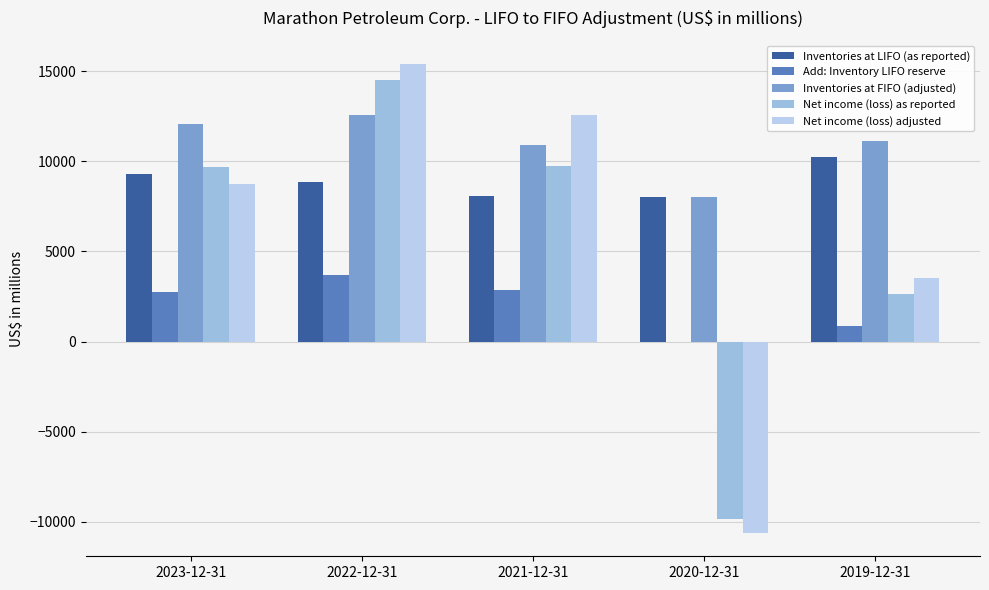

Reading left to right, extract all data points from this chart.

Inventories at LIFO (as reported): 9317	8827	8055	7999	10243
Add: Inventory LIFO reserve: 2770	3720	2840	0	871
Inventories at FIFO (adjusted): 12087	12547	10895	7999	11114
Net income (loss) as reported: 9681	14516	9738	-9826	2637
Net income (loss) adjusted: 8731	15396	12578	-10613	3508